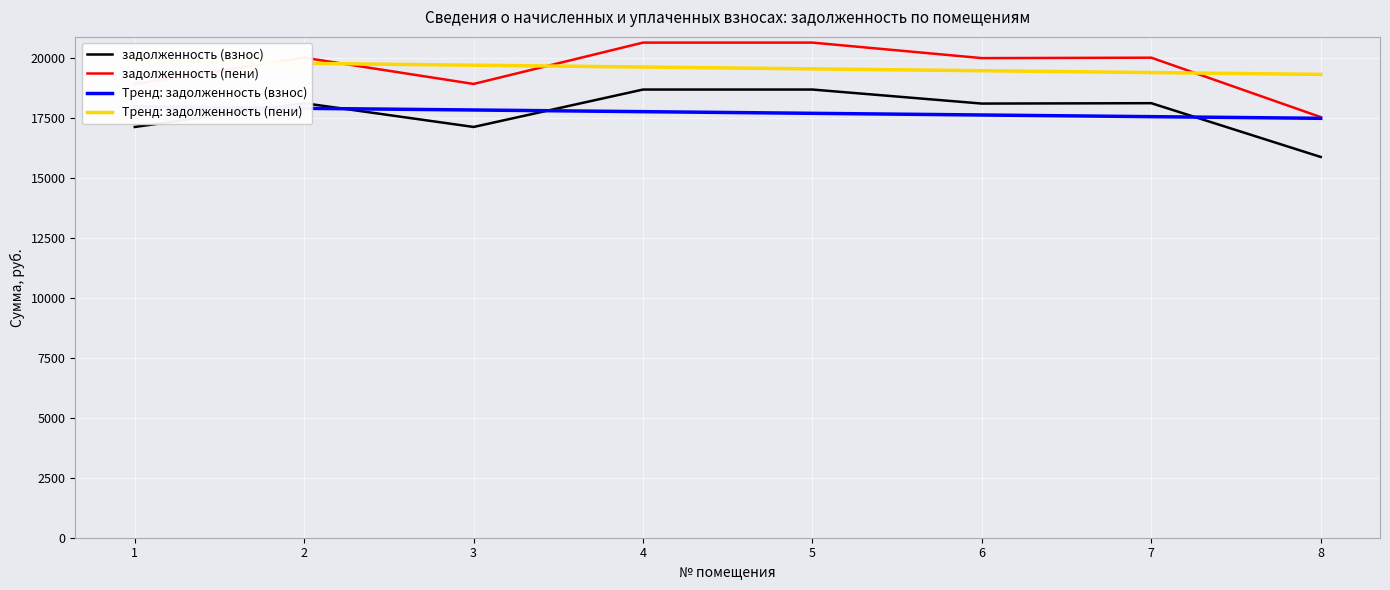

Count the number of categories in the chart.

8